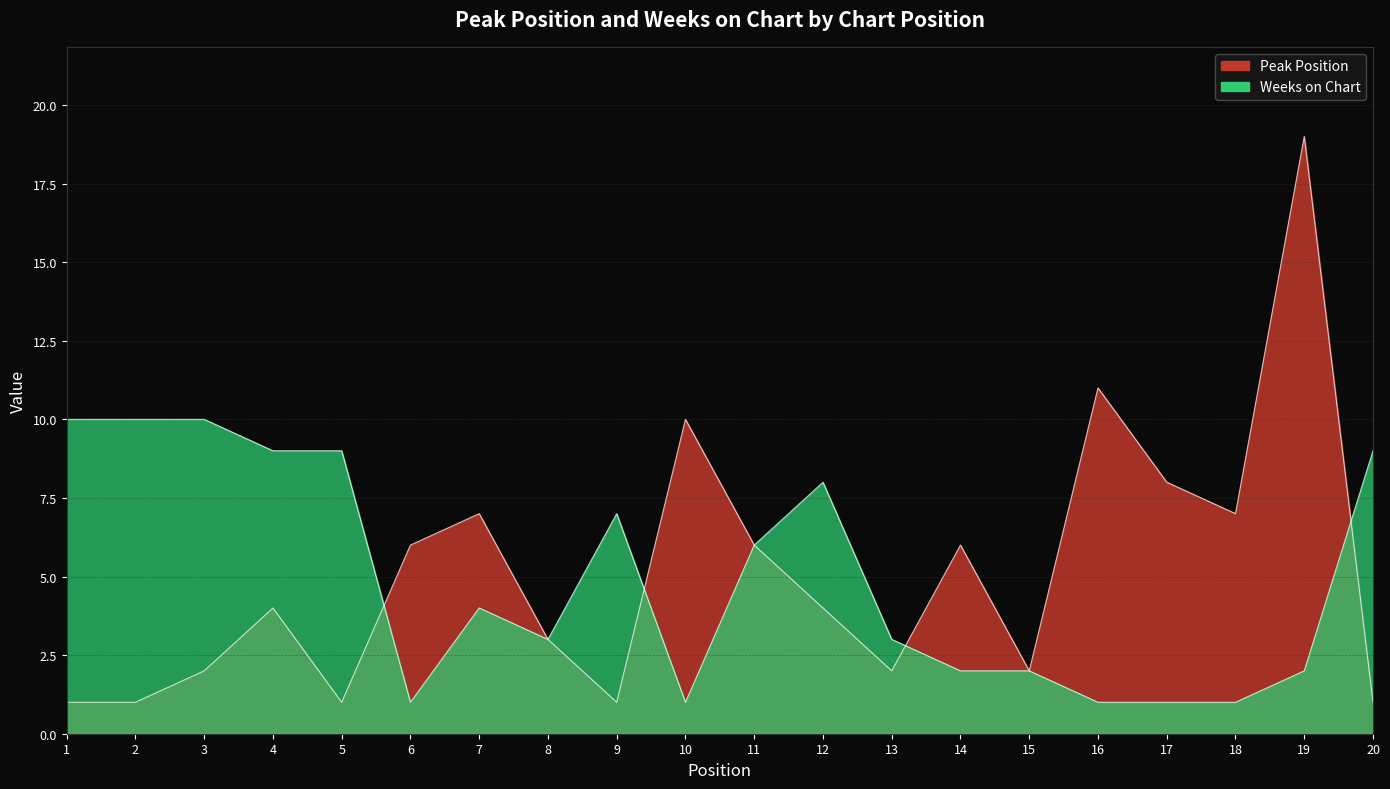

How many data points in Peak Position are less than 4?

9